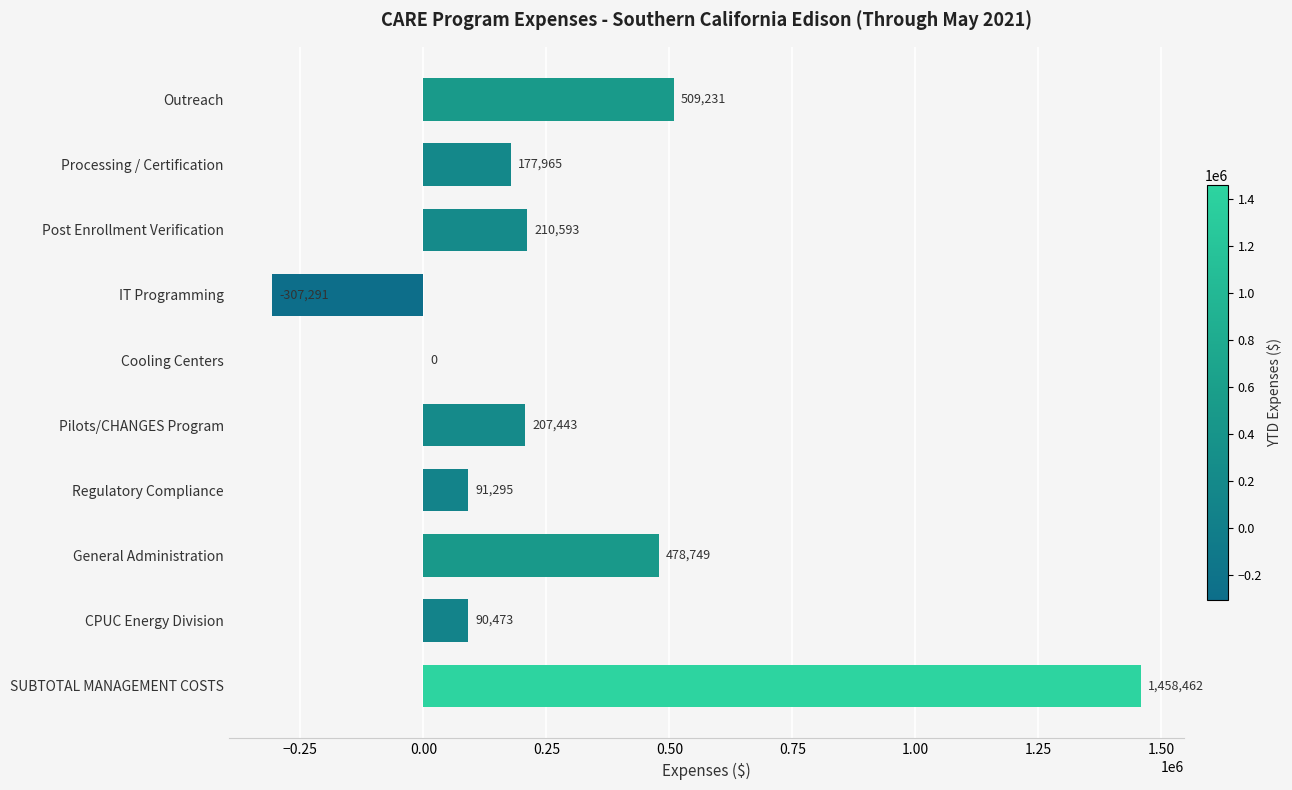

How many data points does each series have?

10